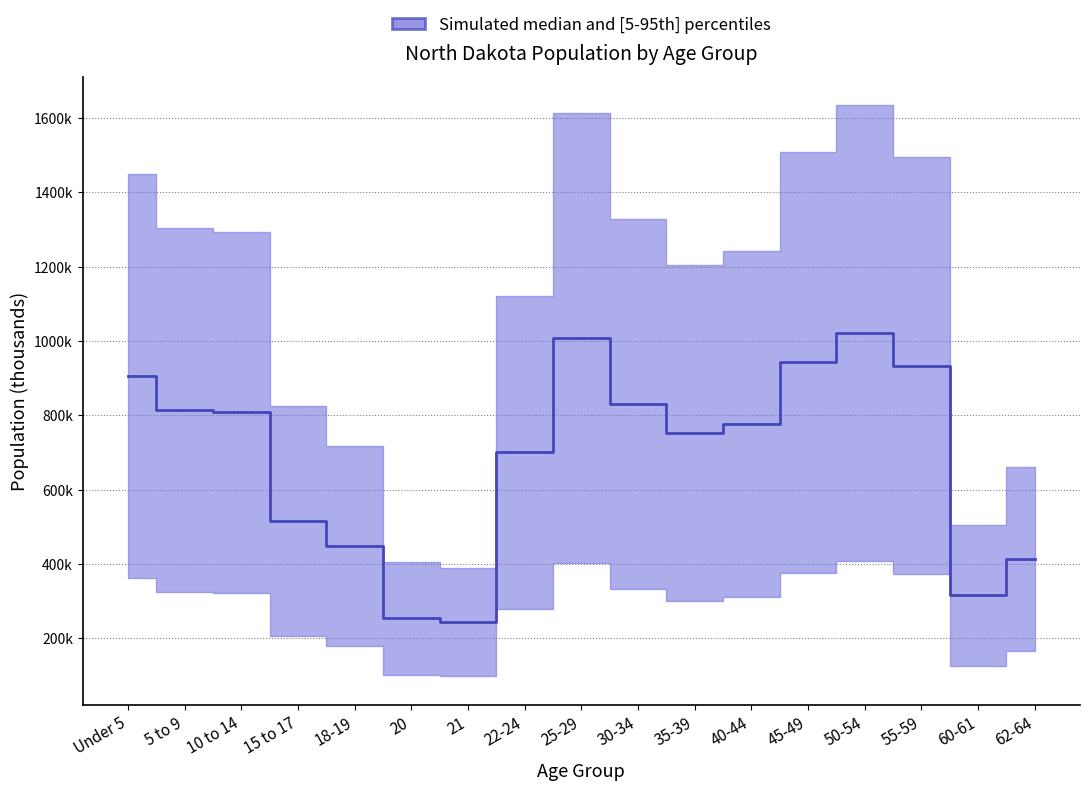

What is the difference between the maximum and minimum values?

777842.8